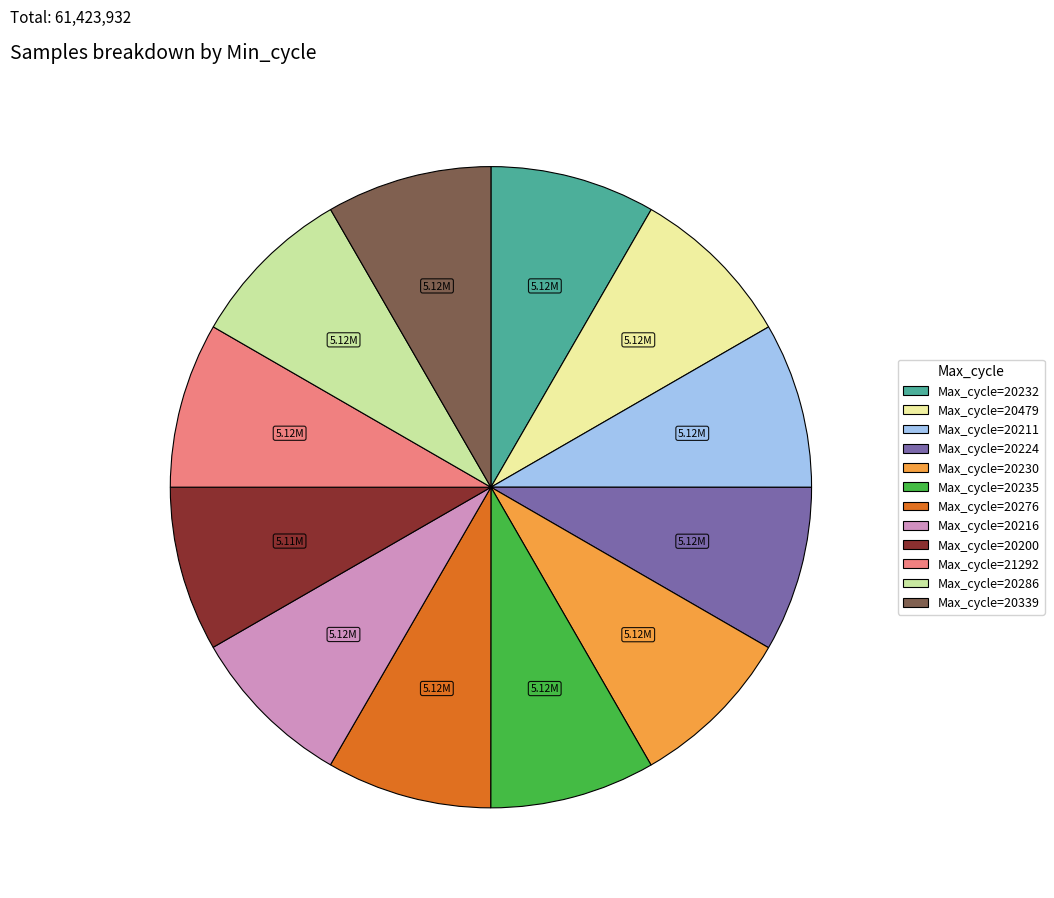

Is there any slice that represents more than half of the pie?

No